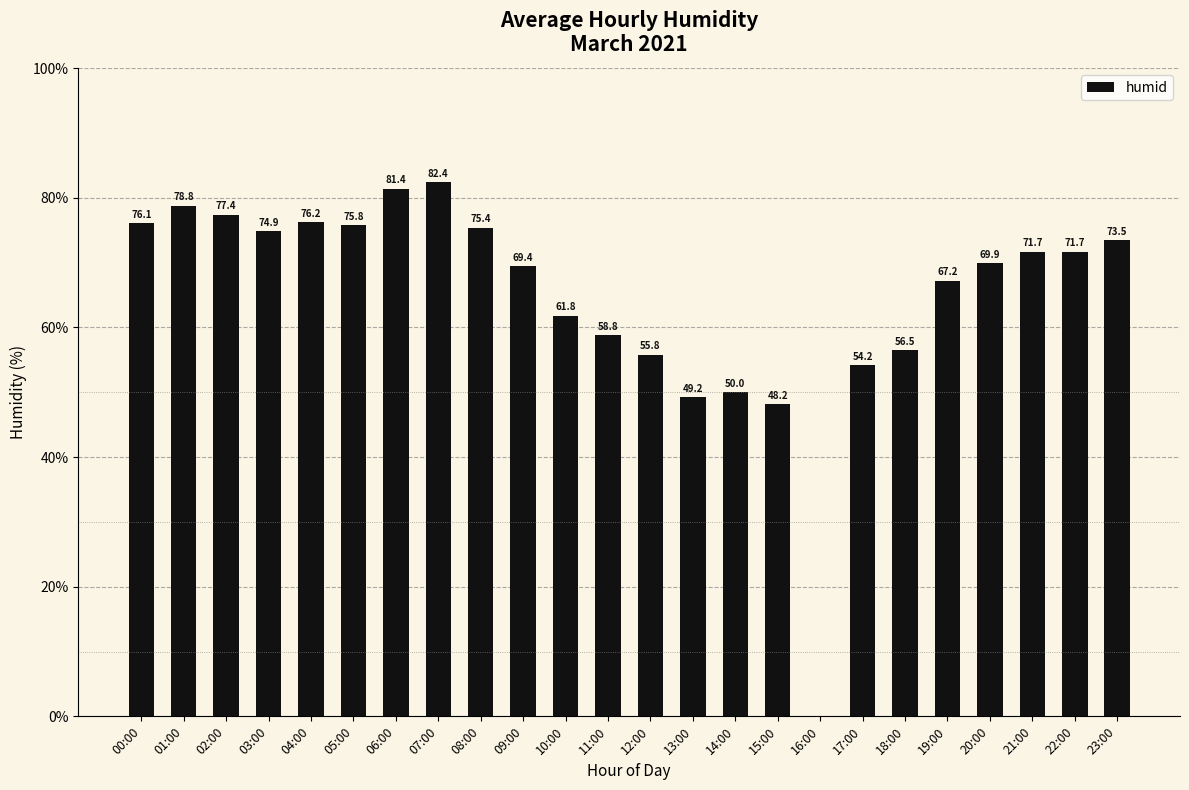

What is the average value?

64.8